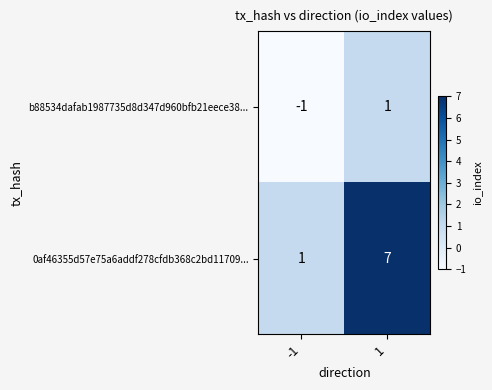

Is it true that 0af46355d57e75a6addf278cfdb368c2bd11709... equals 1 at -1?

True